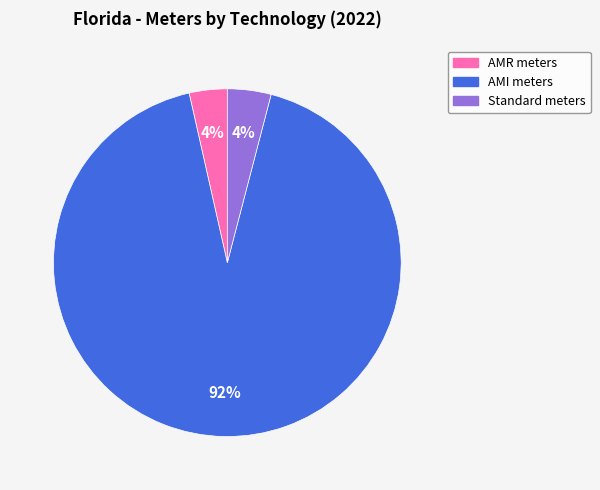

How many segments does this pie chart have?

3